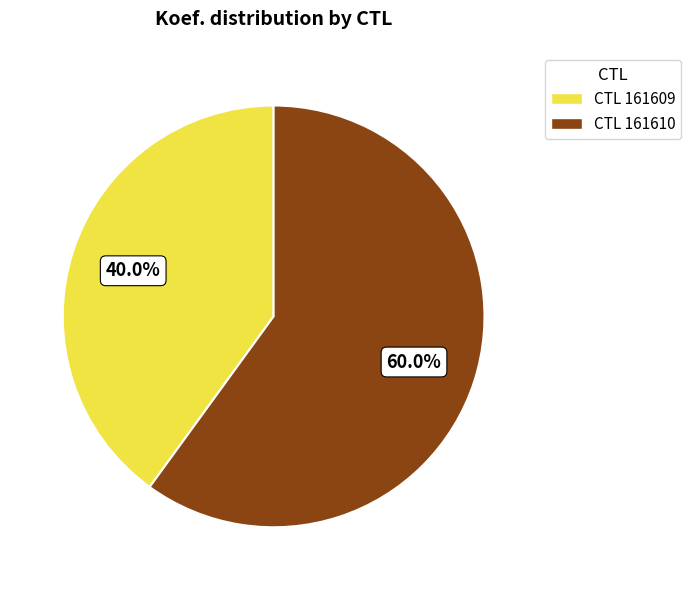

Is there any slice that represents more than half of the pie?

Yes